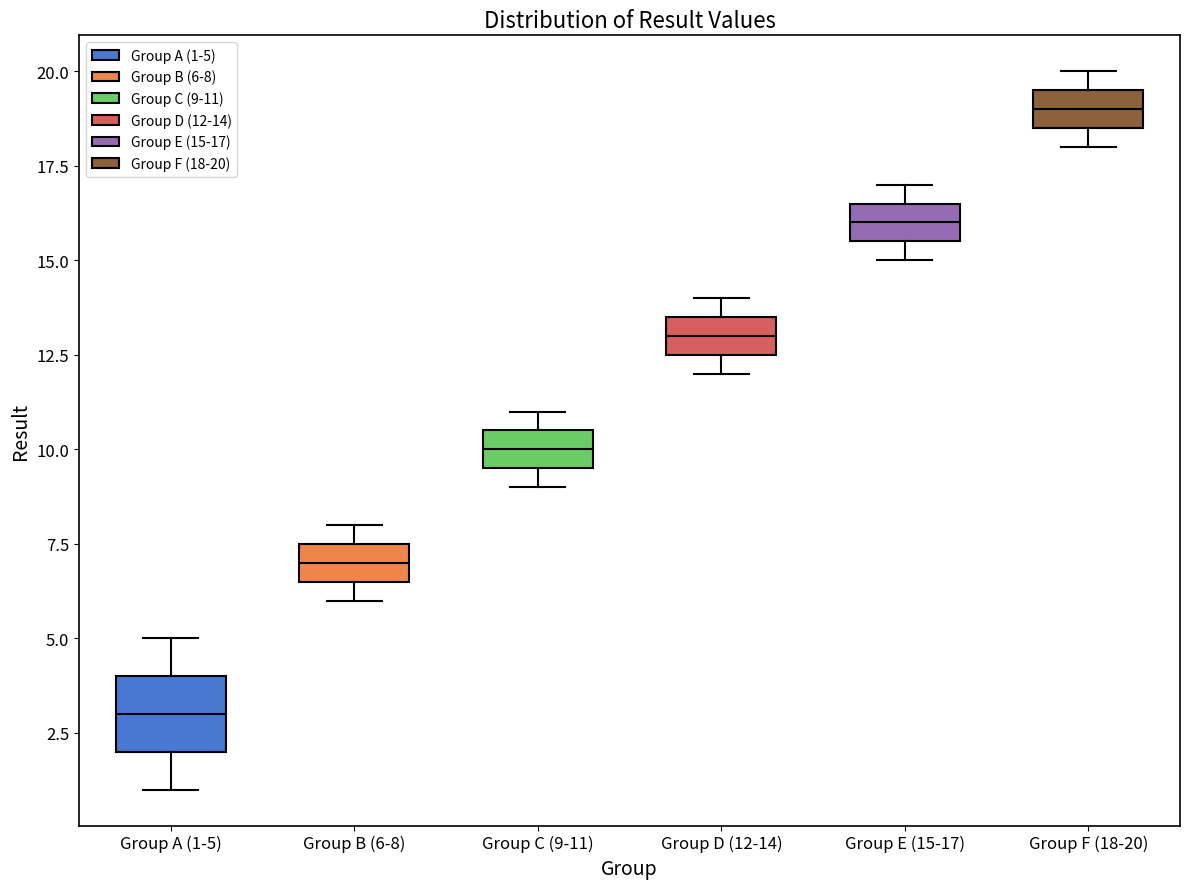

Reading left to right, read every box against the y-axis: the position of its median line, the range the box covers, and the ends of its whiskers. The values are not printed on the chart, so give them approximately, as read against the axis.

Group A (1-5): median 3.0, box 2.0 to 4.0, whiskers 1.0 to 5.0
Group B (6-8): median 7.0, box 6.5 to 7.5, whiskers 6.0 to 8.0
Group C (9-11): median 10.0, box 9.5 to 10.5, whiskers 9.0 to 11.0
Group D (12-14): median 13.0, box 12.5 to 13.5, whiskers 12.0 to 14.0
Group E (15-17): median 16.0, box 15.5 to 16.5, whiskers 15.0 to 17.0
Group F (18-20): median 19.0, box 18.5 to 19.5, whiskers 18.0 to 20.0